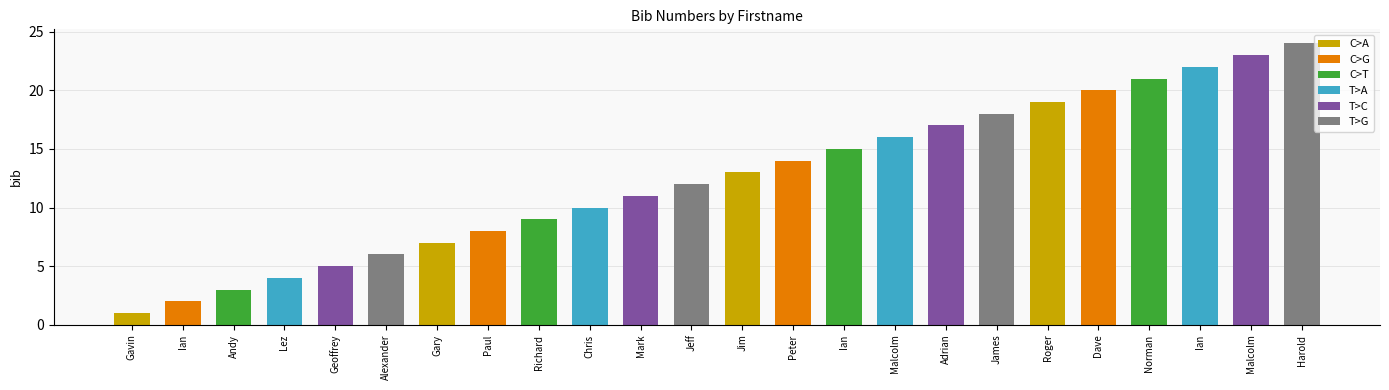

At which category does the chart reach its minimum across all series?

Gavin